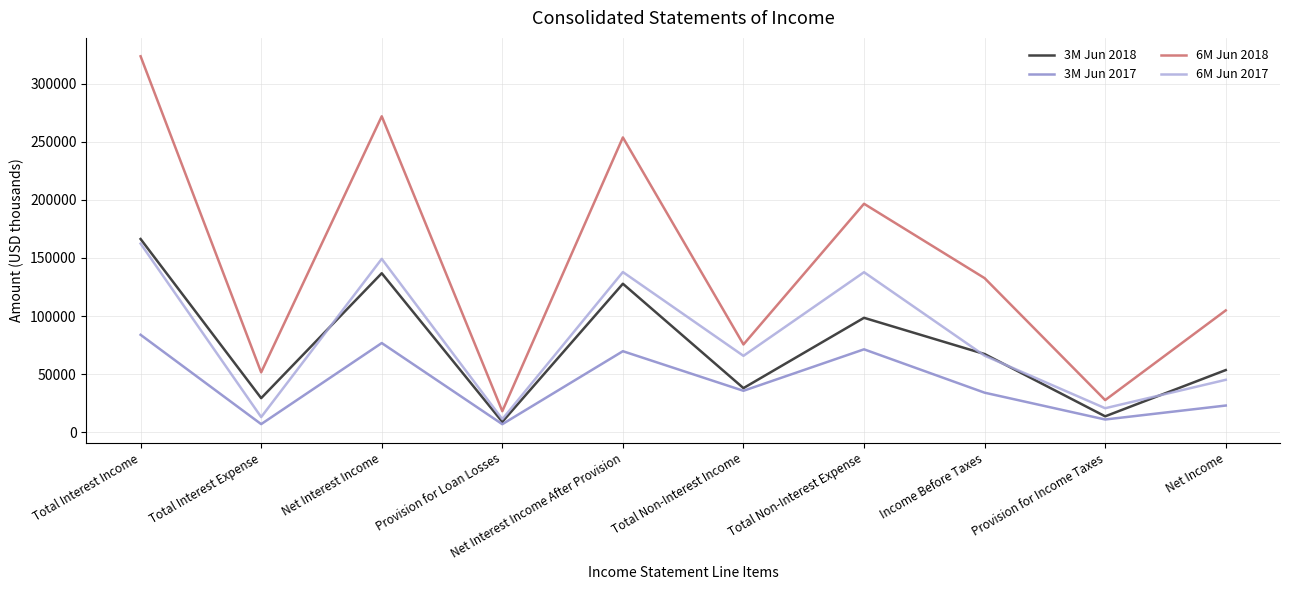

The 3M Jun 2018 series shows 53562 at Net Income. True or false?

True